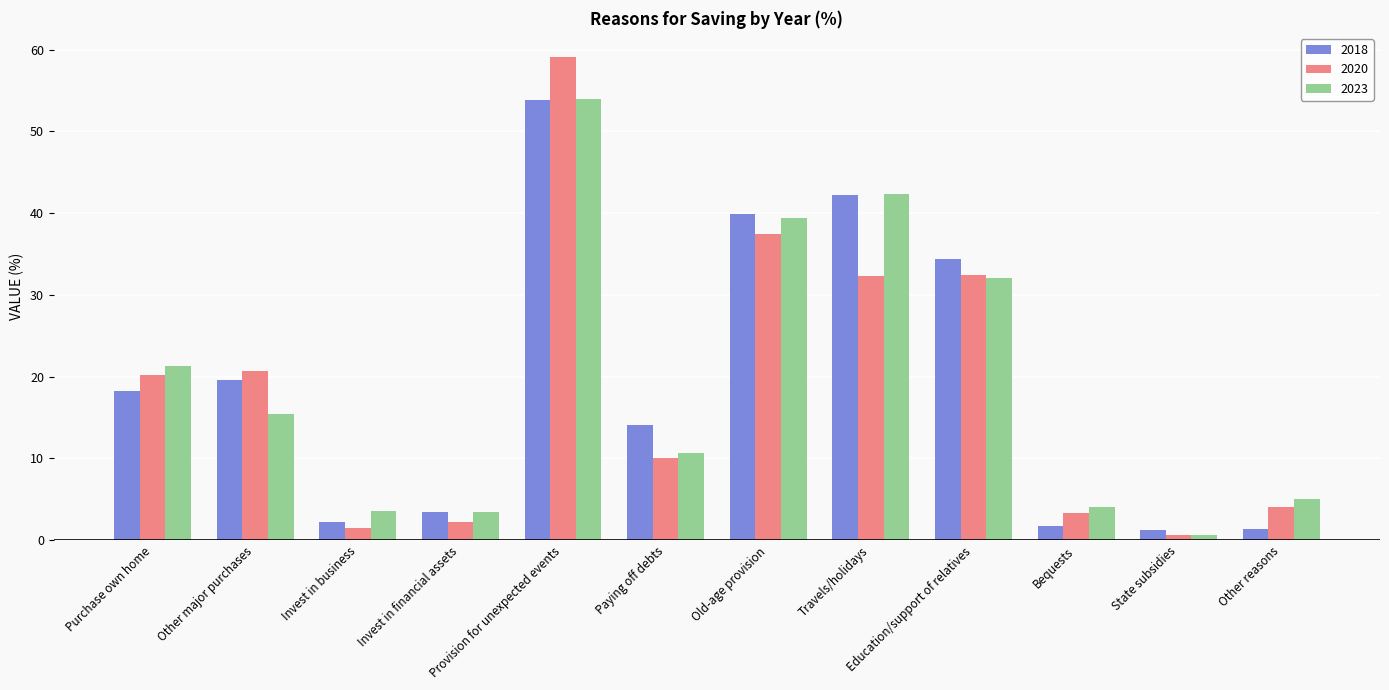

How many values in the 2023 series are below 15?

6